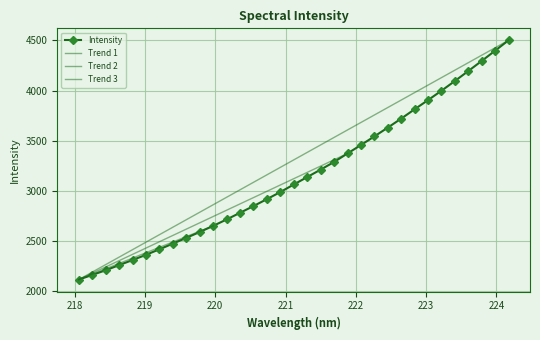

Where is the data nearest to the value 3308?

221.6902